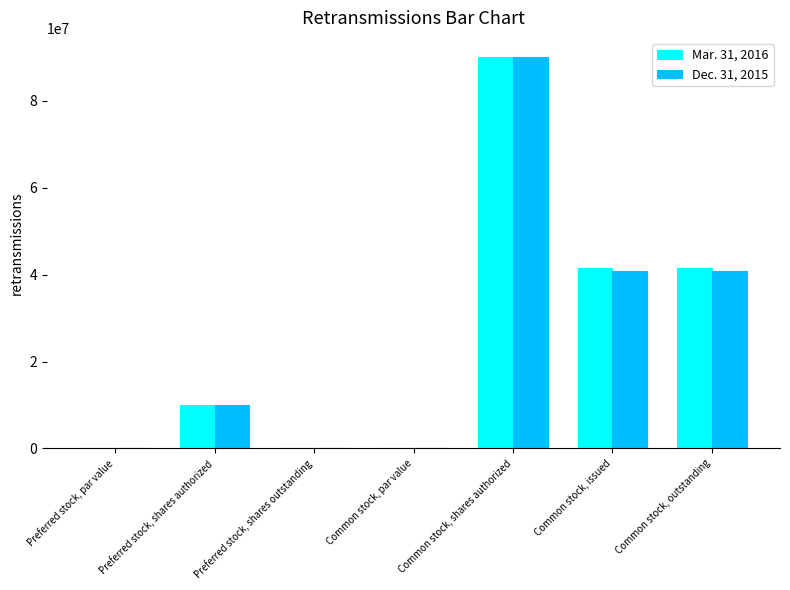

The Dec. 31, 2015 series shows 0.0 at Preferred stock, par value. True or false?

True